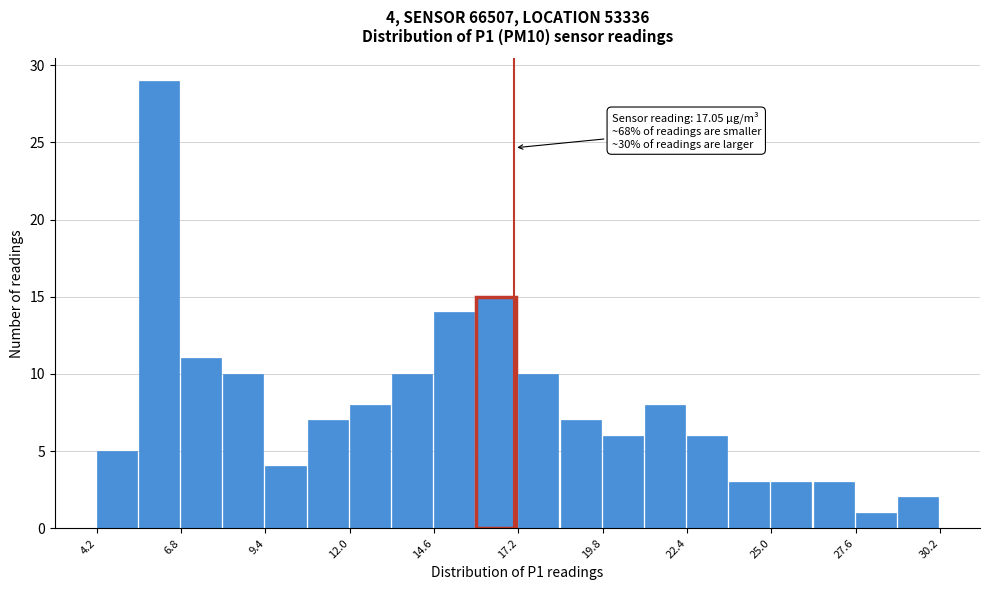

Around what value on the x-axis is the tallest bar? Give the approximate position of its centre, as read against the axis.

6.0